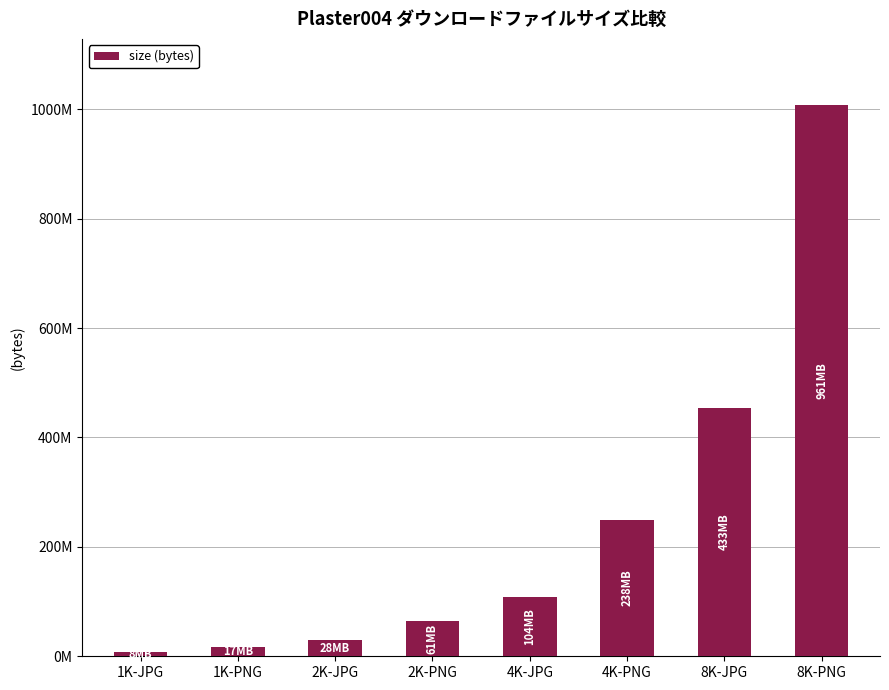

What is the smallest value displayed?

8300402